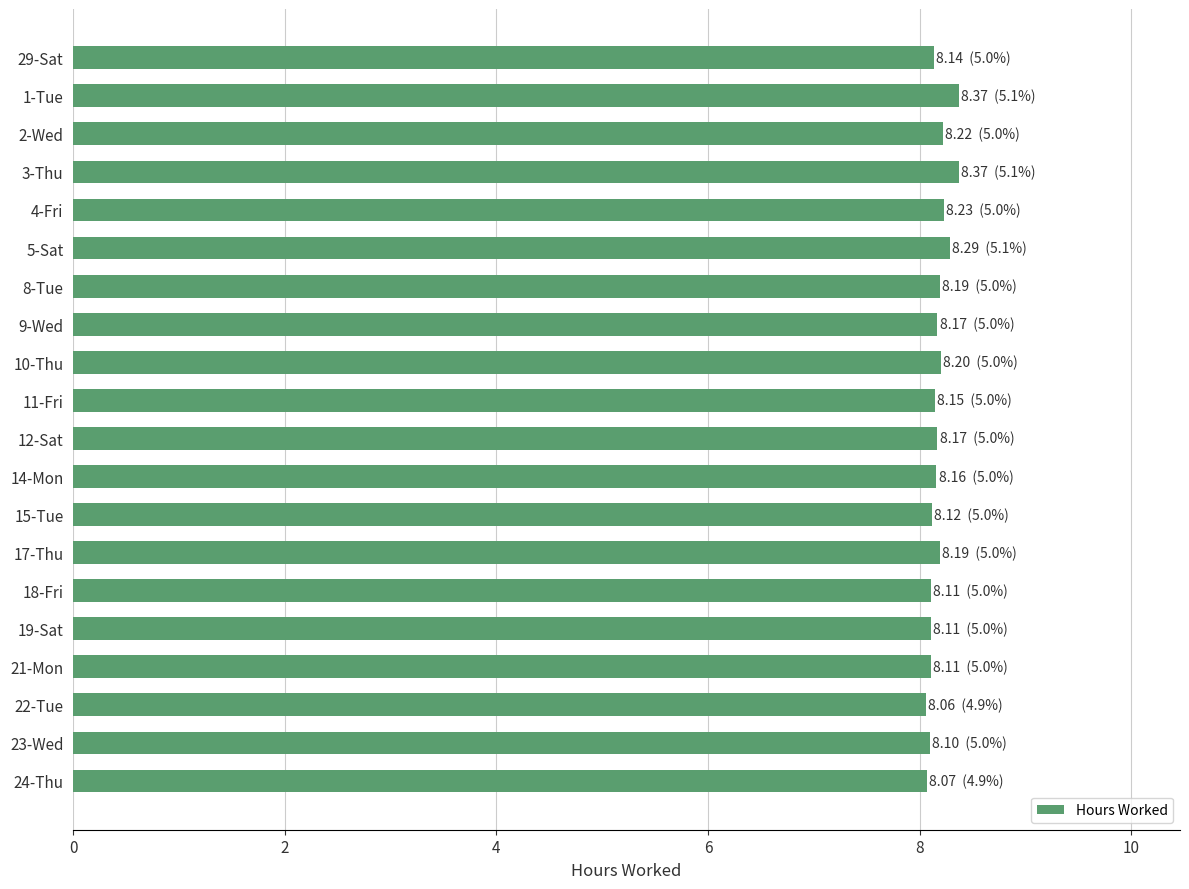

What is the minimum value shown in the chart?

8.1